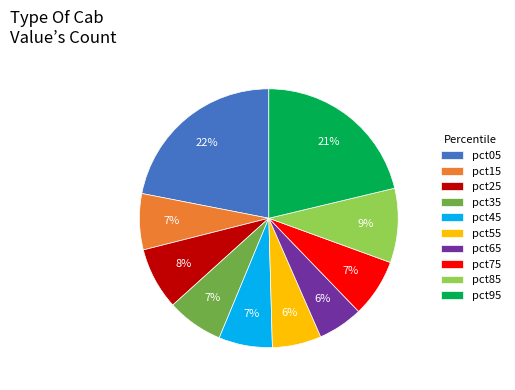

What is the largest slice in the pie chart?

pct05